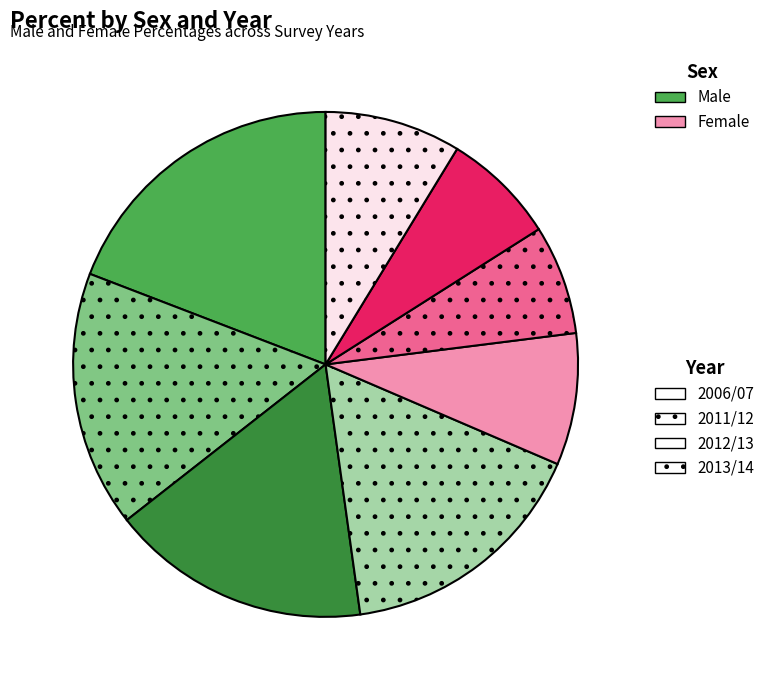

Is there a majority slice in this chart?

No